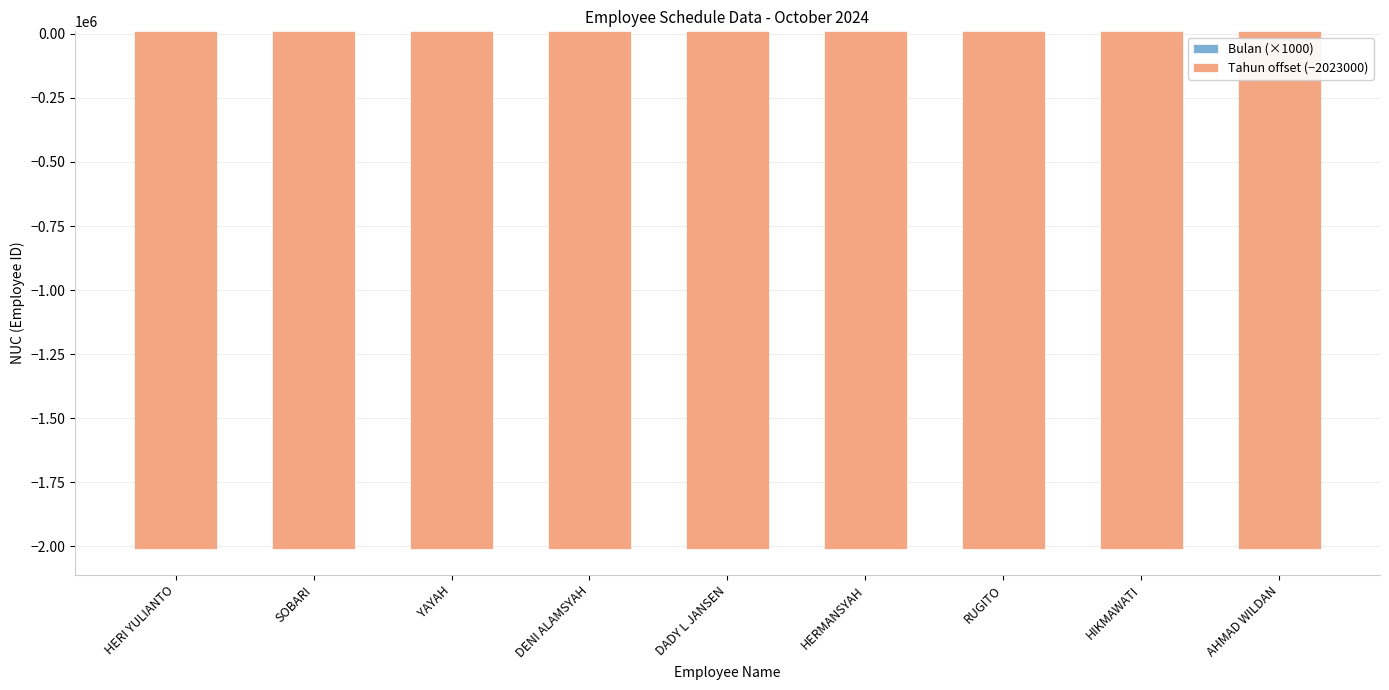

Reading right to left, extract all data points from this chart.

Bulan (×1000): 10000	10000	10000	10000	10000	10000	10000	10000	10000
Tahun offset (−2023000): -2020976	-2020976	-2020976	-2020976	-2020976	-2020976	-2020976	-2020976	-2020976